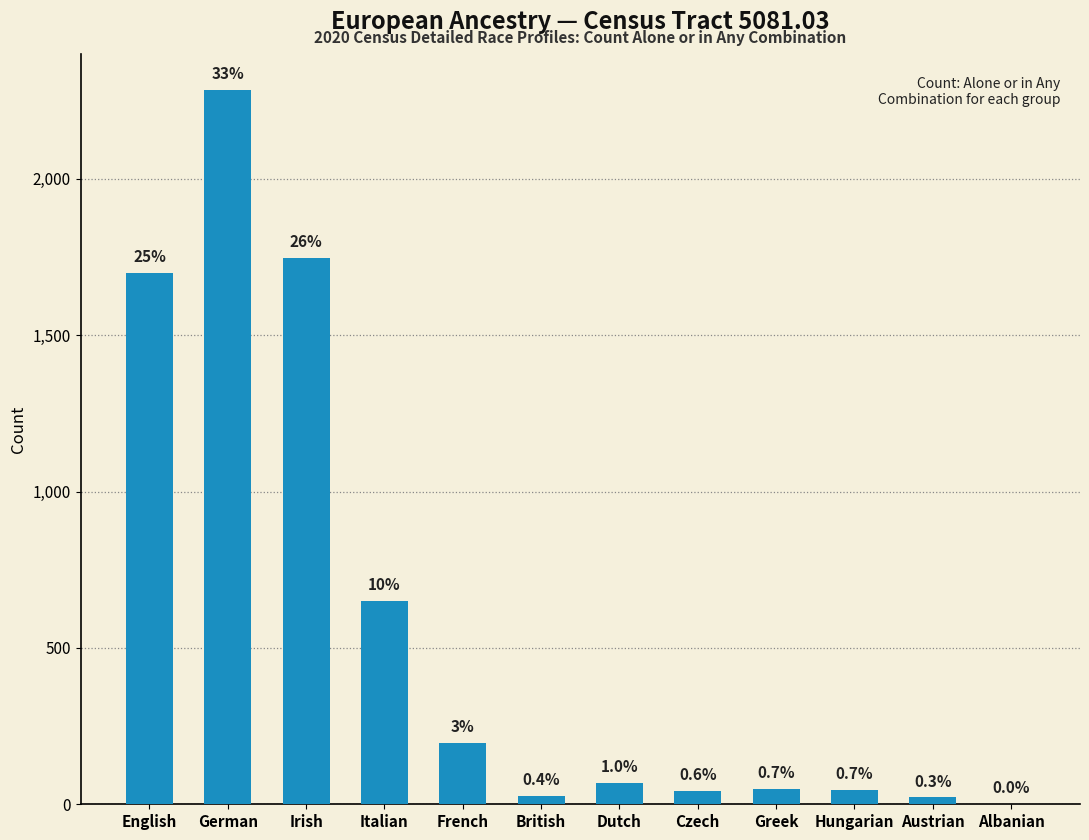

What is the label of the 8th bar from the left?

Czech